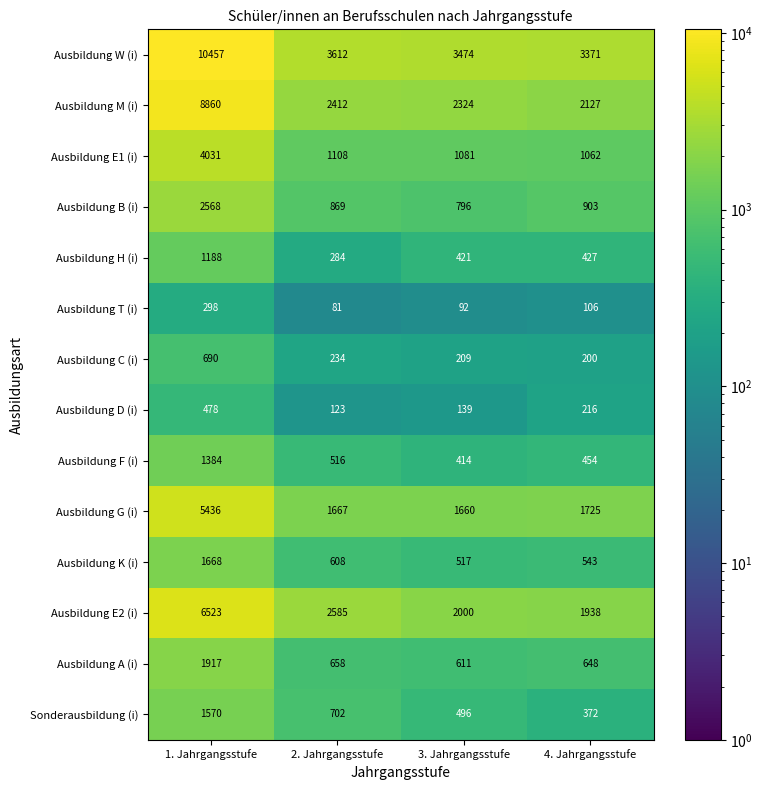

Which label corresponds to the largest value in the chart?

1. Jahrgangsstufe